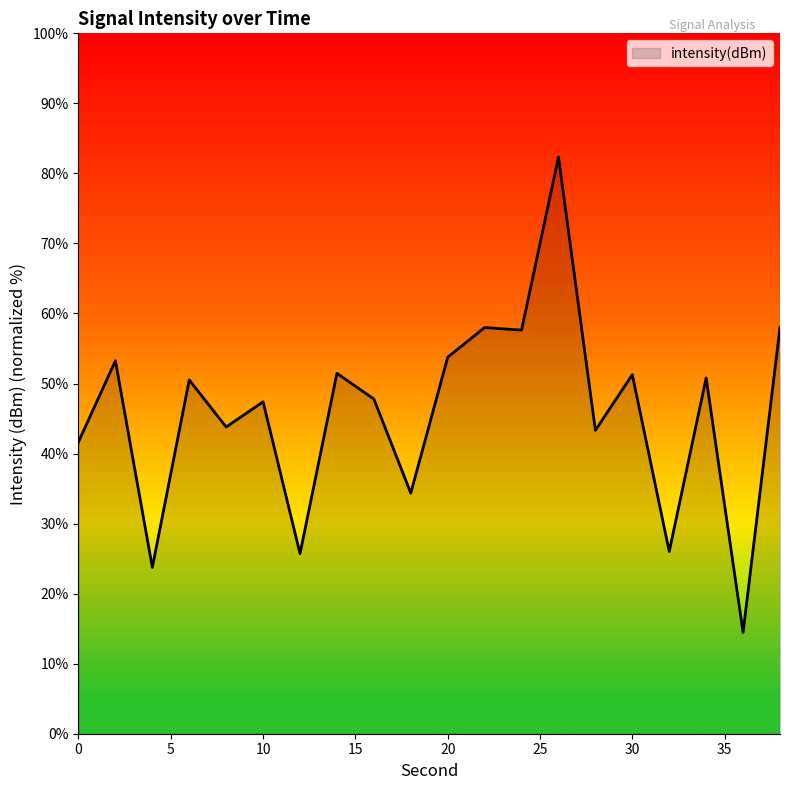

What is the smallest value displayed?

14.5